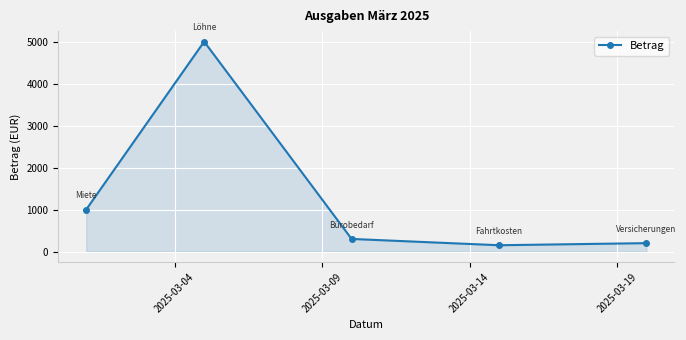

Count the number of data series in this chart.

1